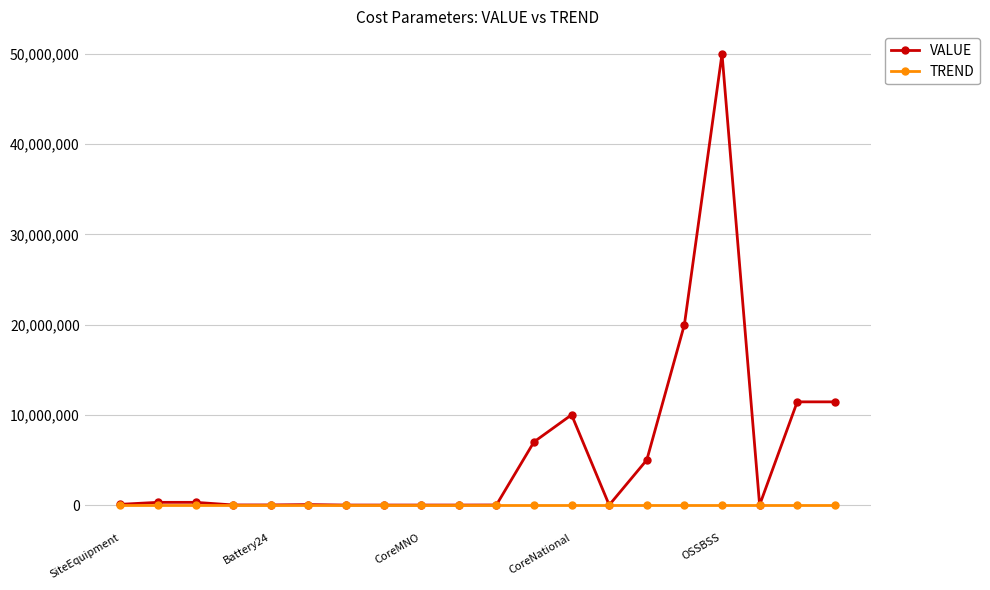

What is the maximum value for VALUE?

50000000